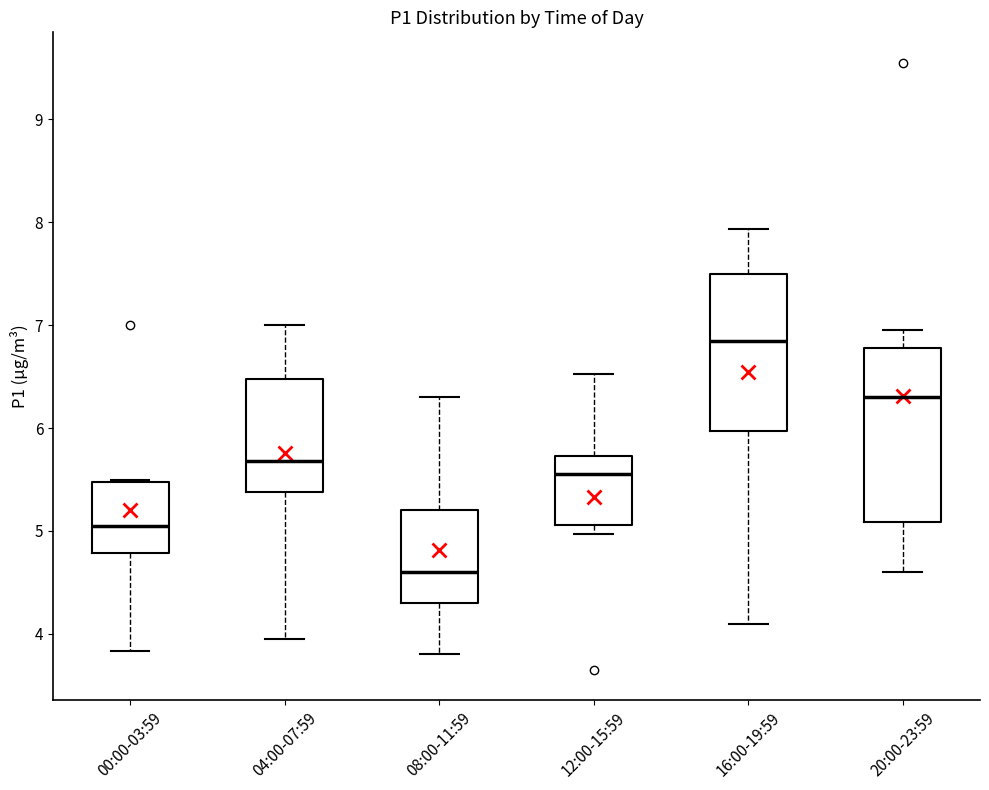

Where does the median line of the box for 12:00-15:59 sit on the y-axis? The values are not printed on the chart, so give them approximately, as read against the axis.

5.6